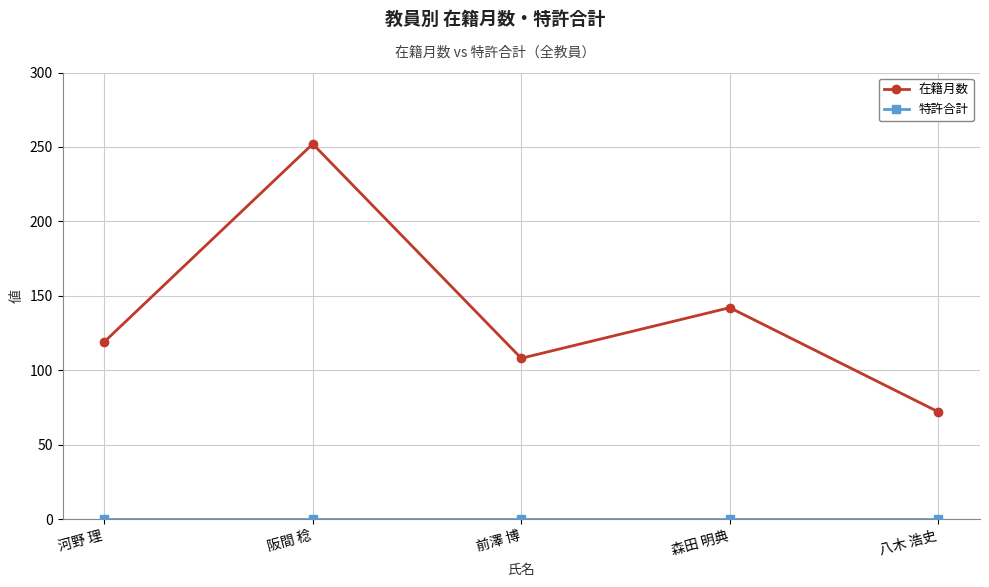

What is the label of the 3rd point from the right?

前澤 博